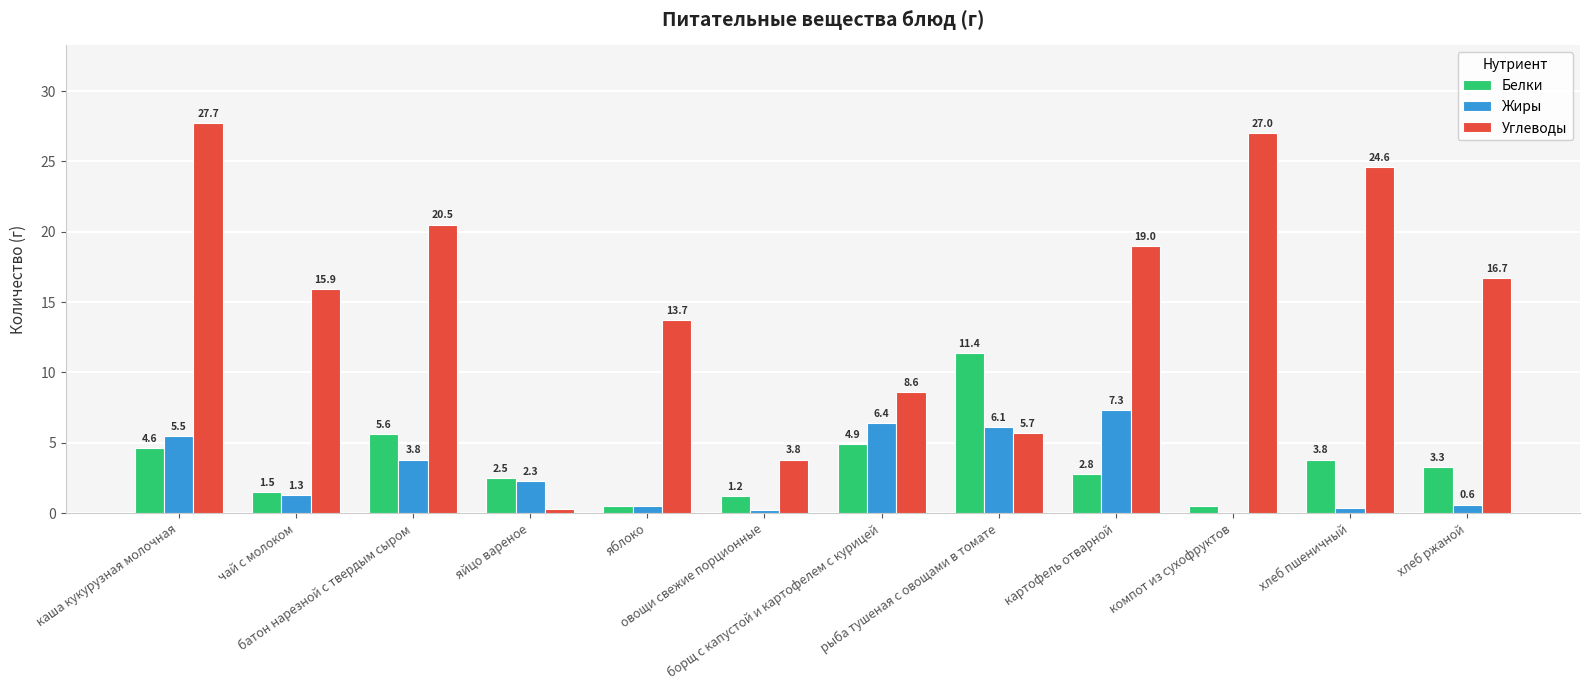

Which series has the largest total across all categories?

Углеводы